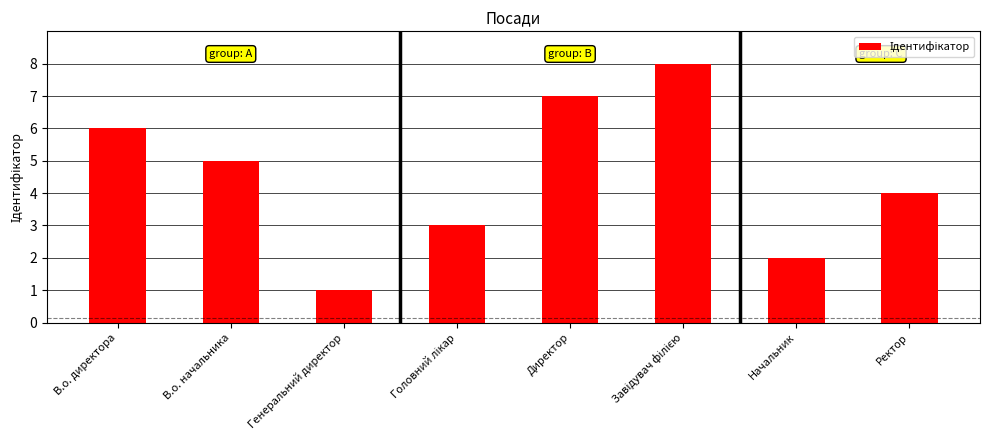

The value at Начальник is 2. True or false?

True